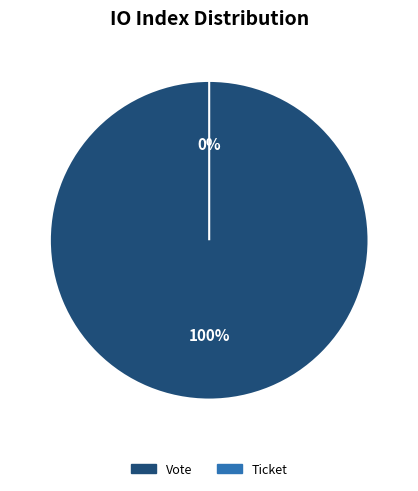

What is the majority slice?

Vote